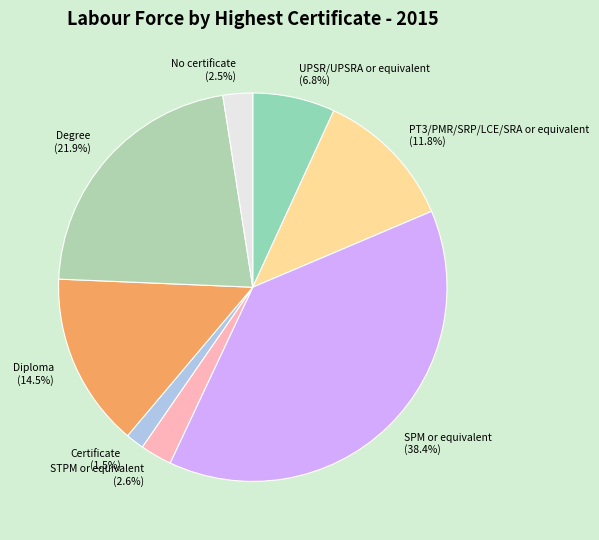

Which slice is the smallest?

Certificate